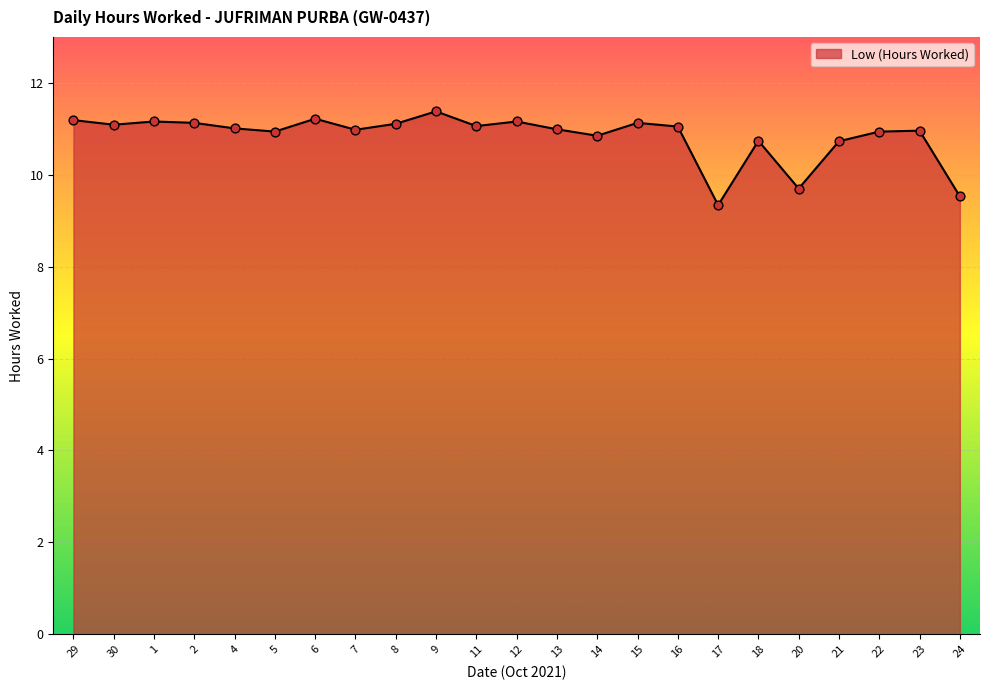

Approximately how many times larger is the value at 30 compared to 14?

1.0